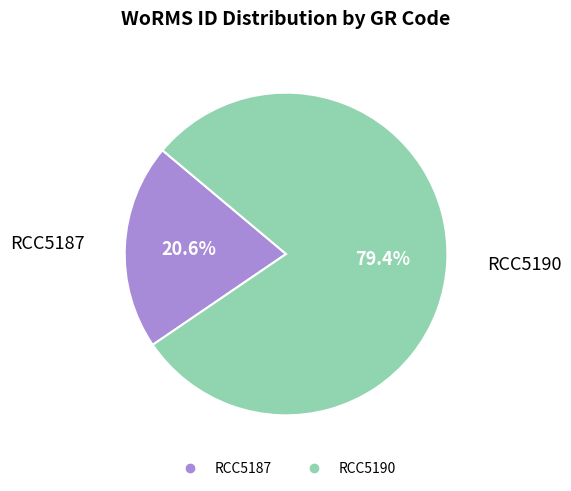

Count the number of slices in the pie.

2